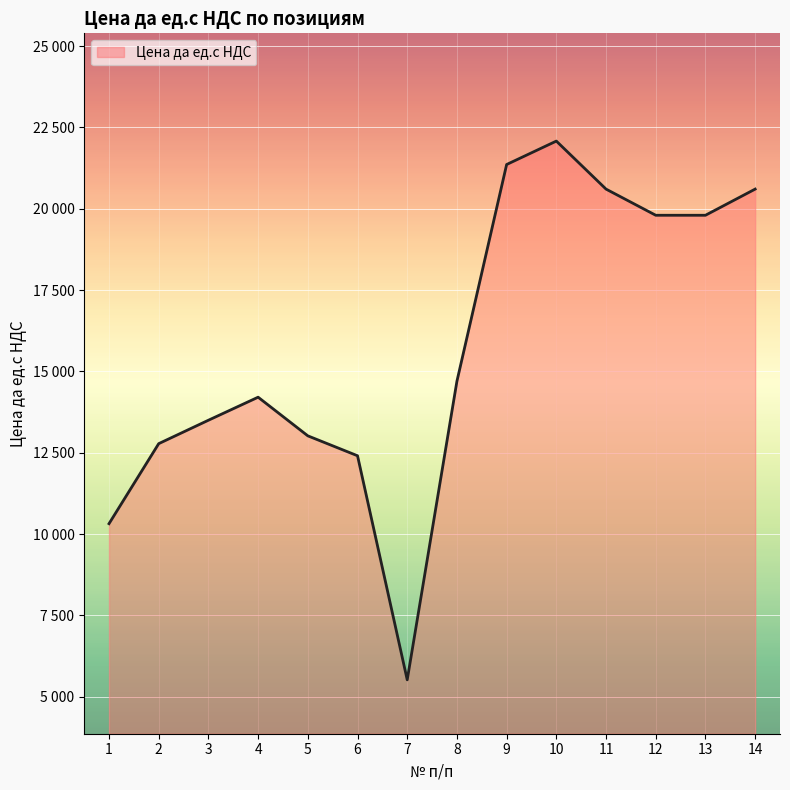

List the labels in order of value, largest first.

10, 9, 11, 14, 12, 13, 8, 4, 3, 5, 2, 6, 1, 7